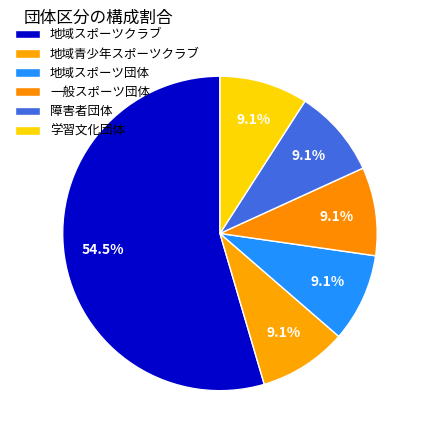

To the nearest percent, what is the combined percentage of 学習文化団体 and 地域スポーツクラブ?

64%